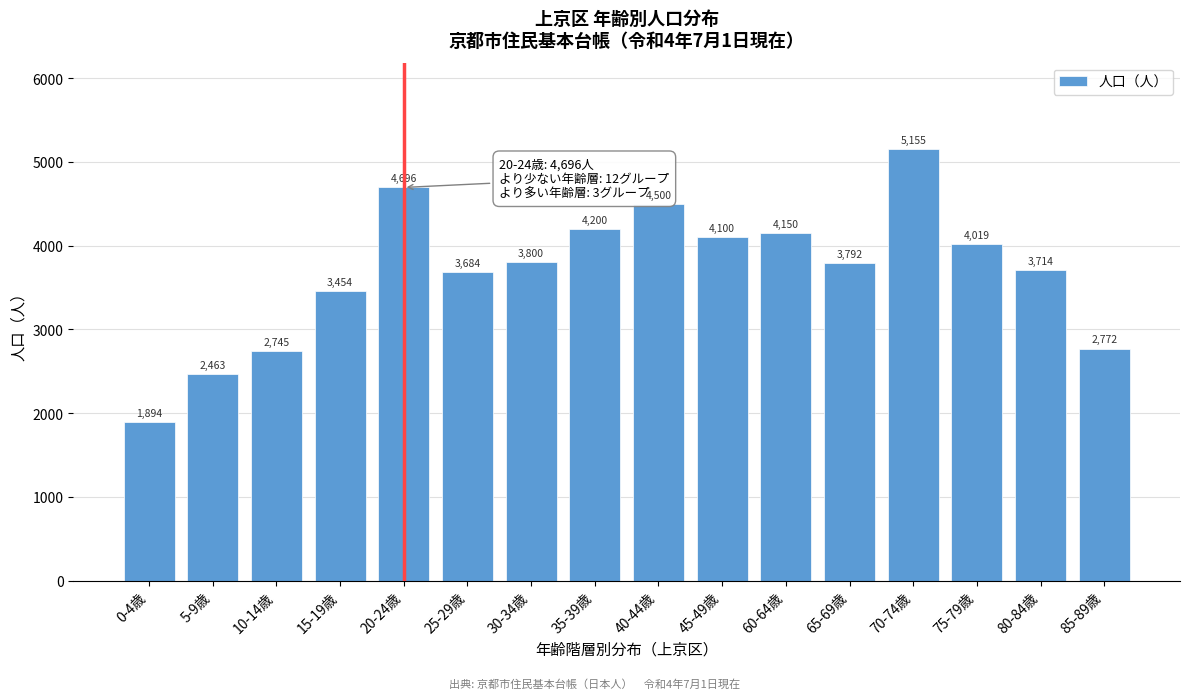

Reading left to right, transcribe all the data shown in this chart.

1894	2463	2745	3454	4696	3684	3800	4200	4500	4100	4150	3792	5155	4019	3714	2772